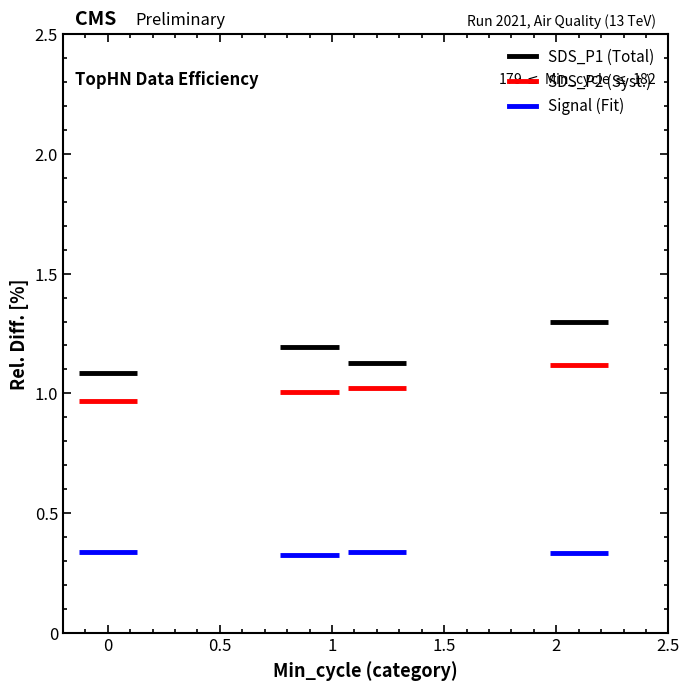

Is this an area chart (filled region under the line)?

No